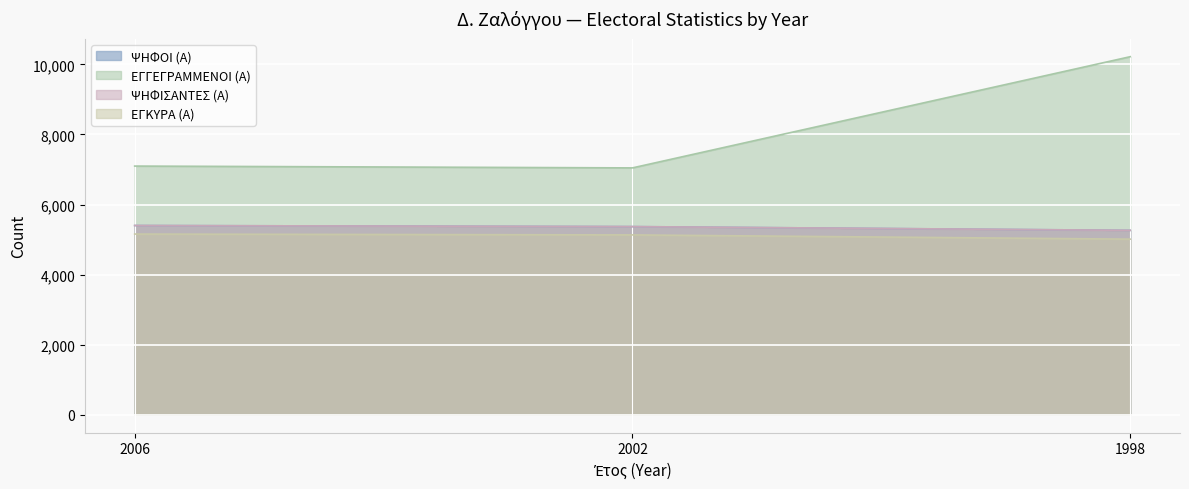

Count the number of categories in the chart.

3